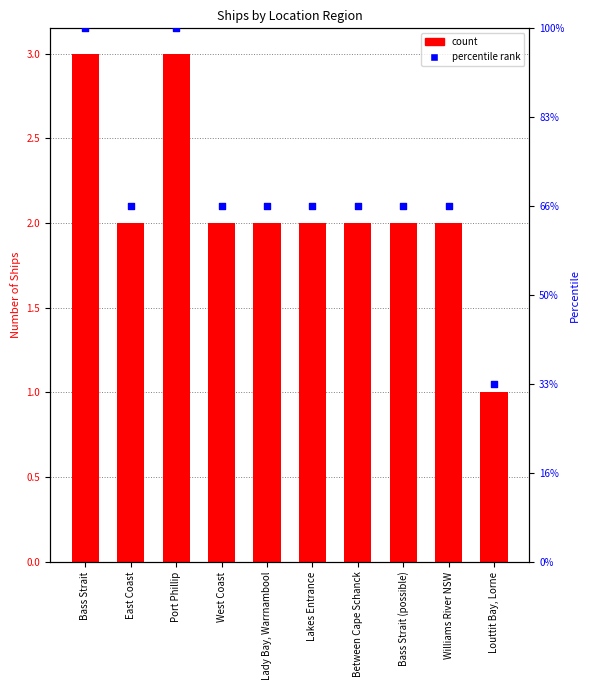

Which series has the widest spread of Y values?

Count